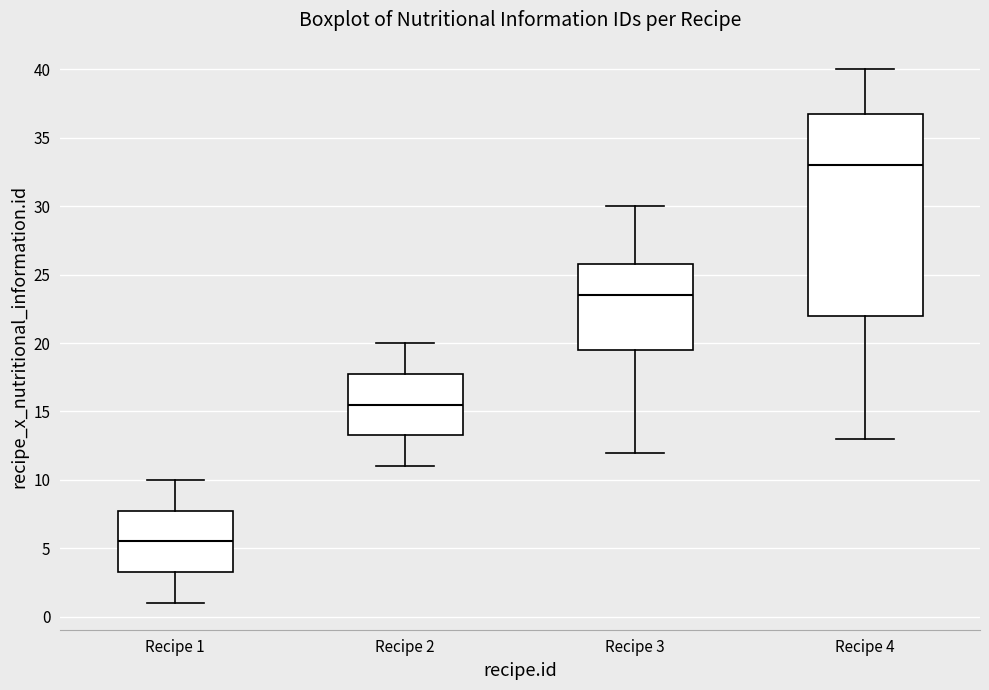

Comparing the boxes themselves (not the whiskers), which one is the tallest?

Recipe 4